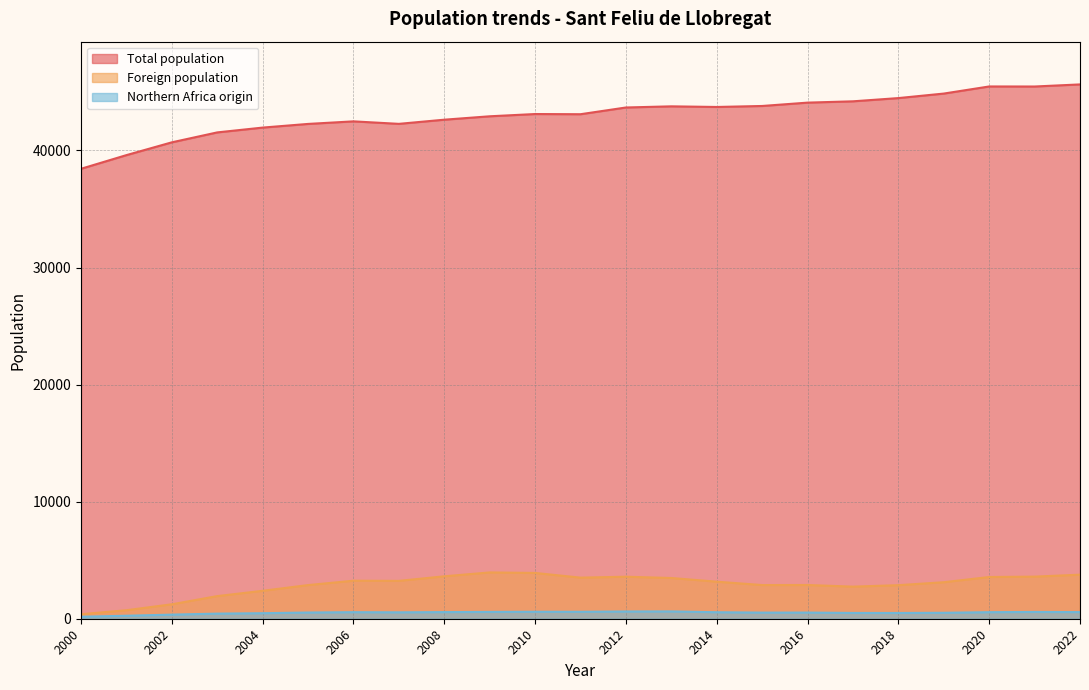

Is it true that Northern Africa origin equals 923 at 2021?

False